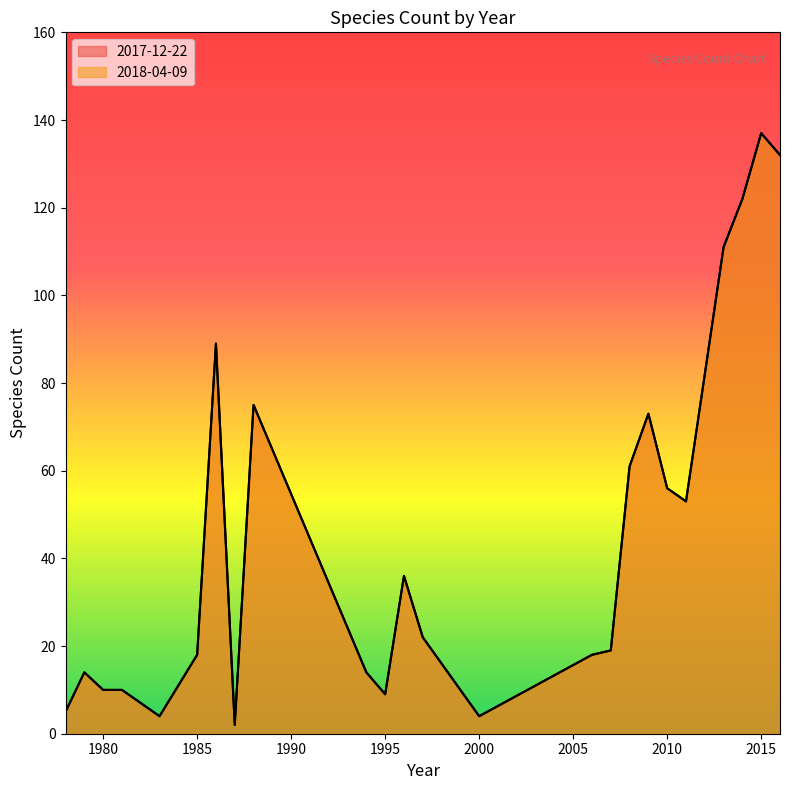

Between 1988 and 1997, which is larger?

1988